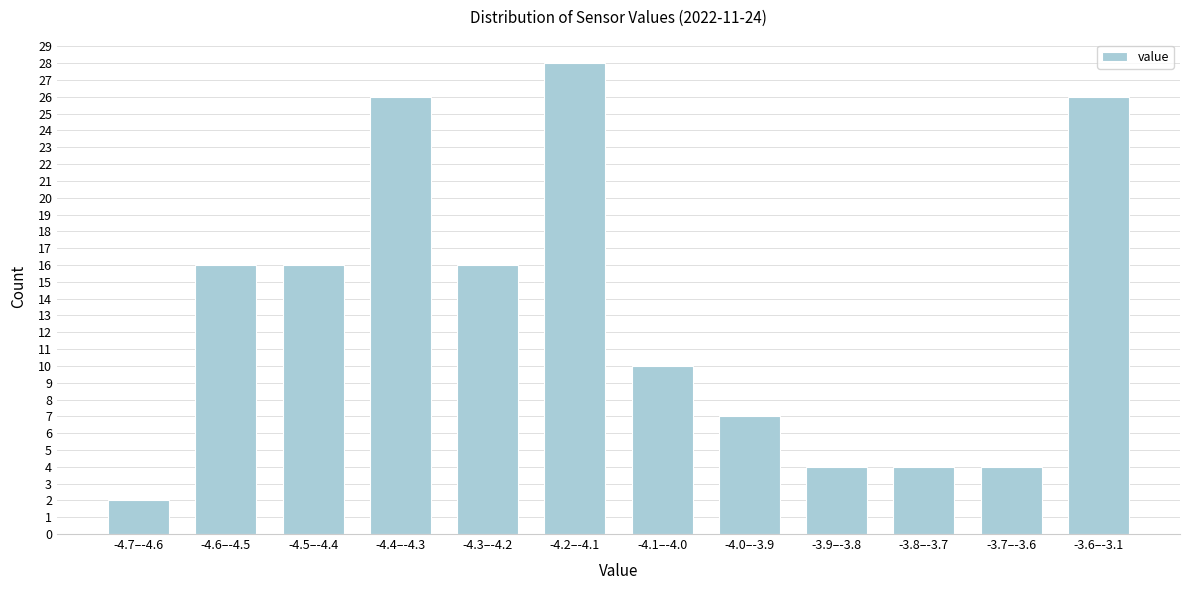

Reading left to right, transcribe all the data shown in this chart.

2	16	16	26	16	28	10	7	4	4	4	26